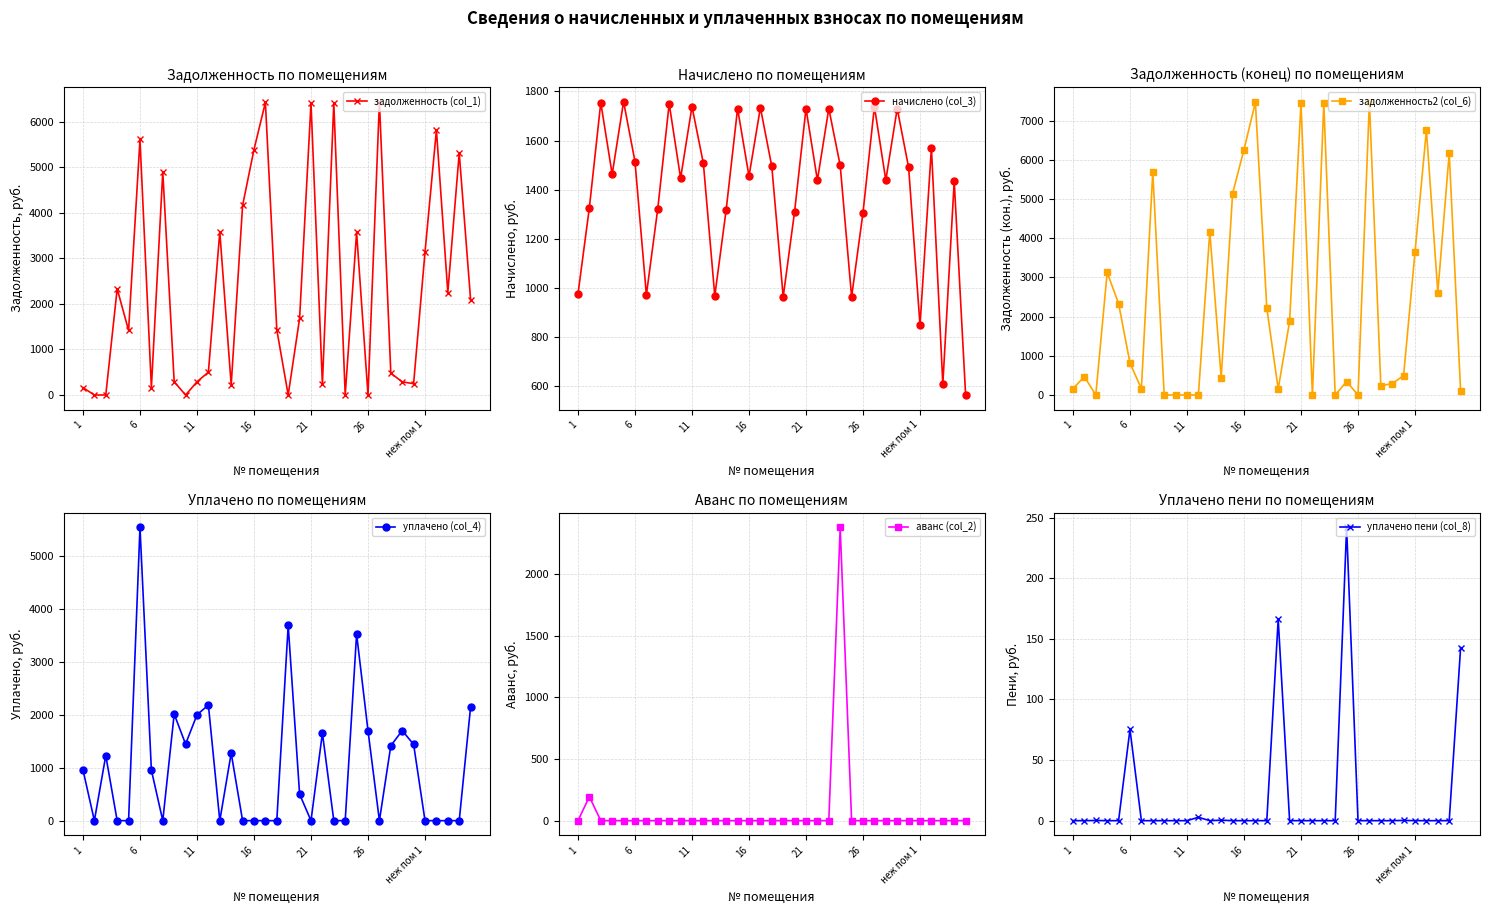

What is the label of the 11th point from the right?

24